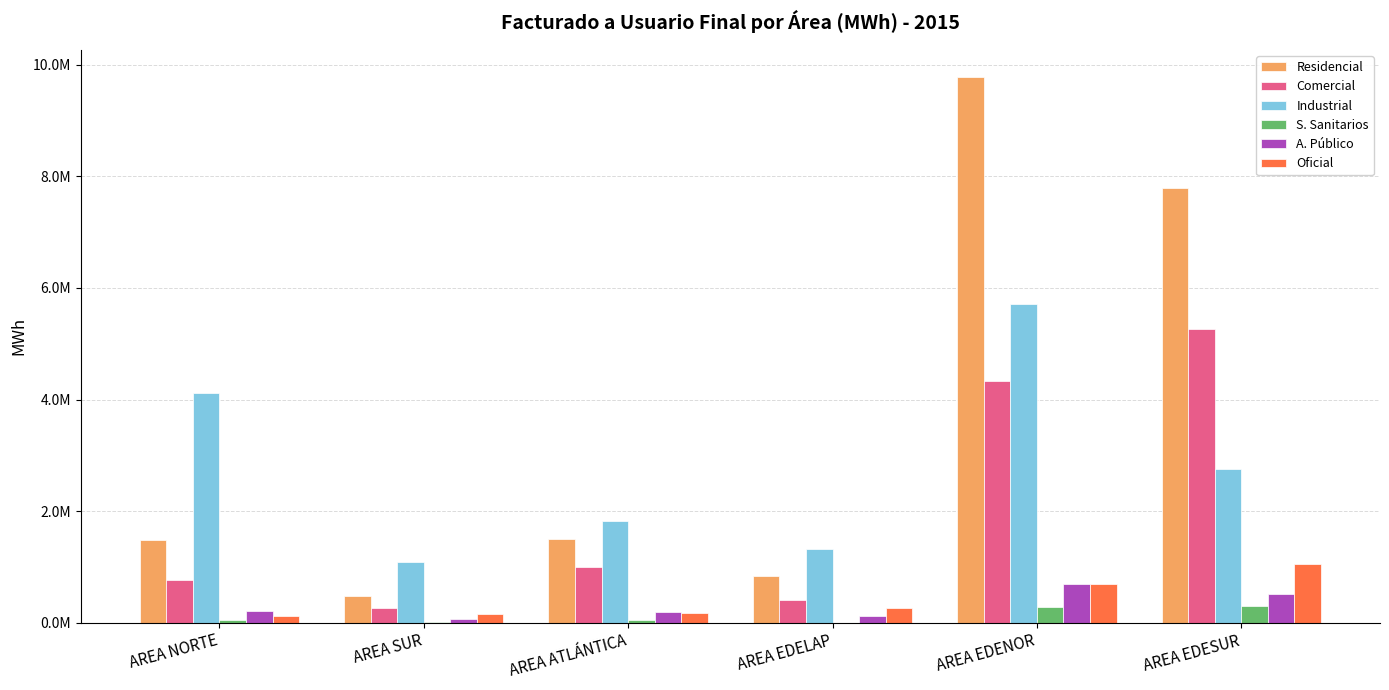

Are the bars grouped side by side (vs. stacked)?

Yes